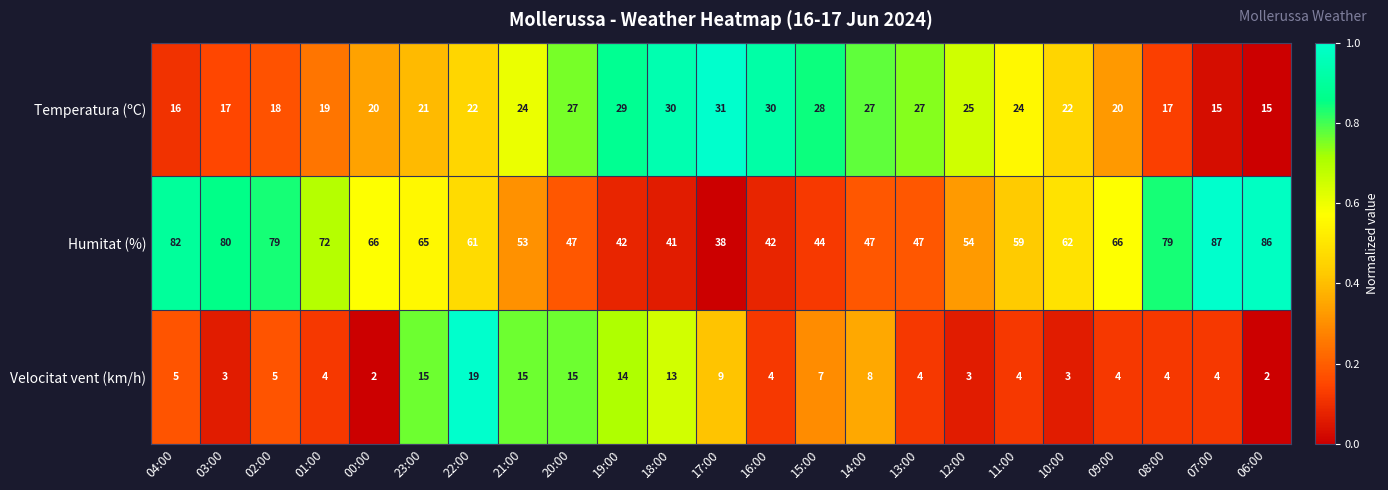

Which category has the highest value across all series?

07:00